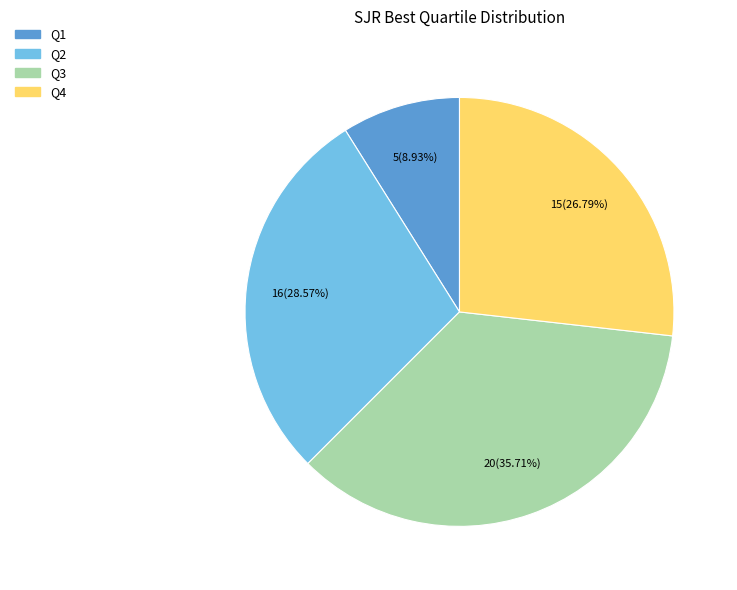

Combined, what portion of the pie is Q1 and Q4?

35.7%